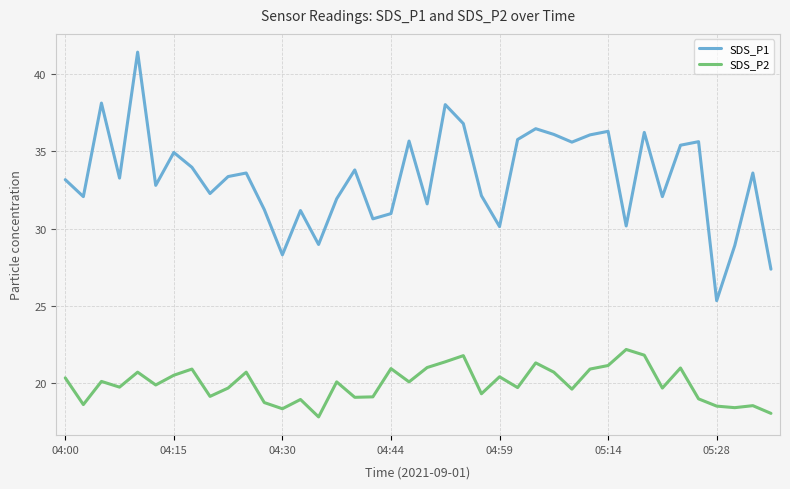

Which series has the widest spread of values?

SDS_P1